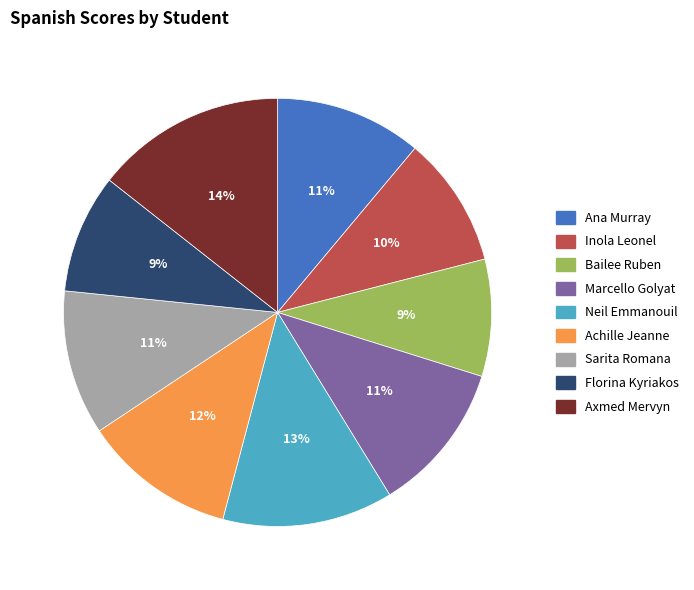

To the nearest percent, what is the combined percentage of Axmed Mervyn and Florina Kyriakos?

23%